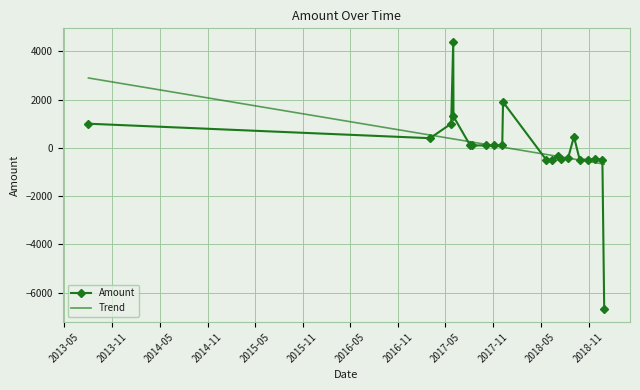

What is the value of the 21st point from the left?

-484.7